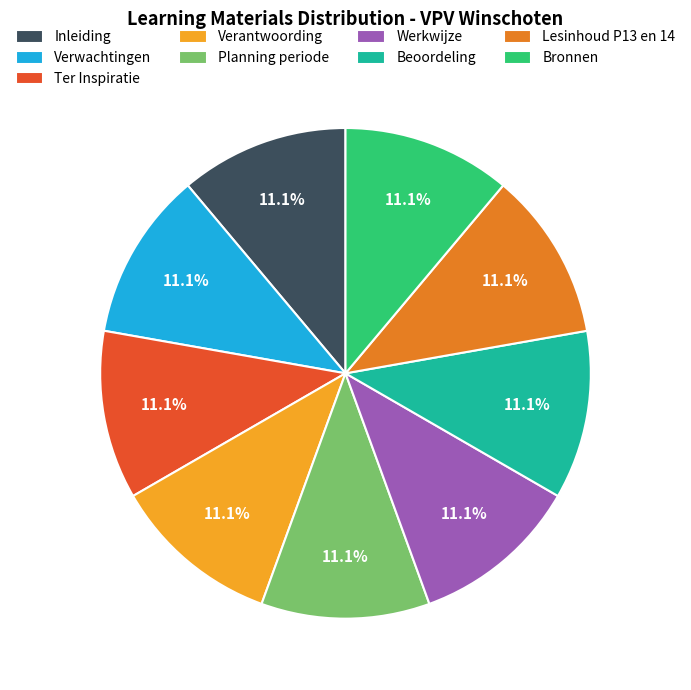

How many slices are in this pie chart?

9